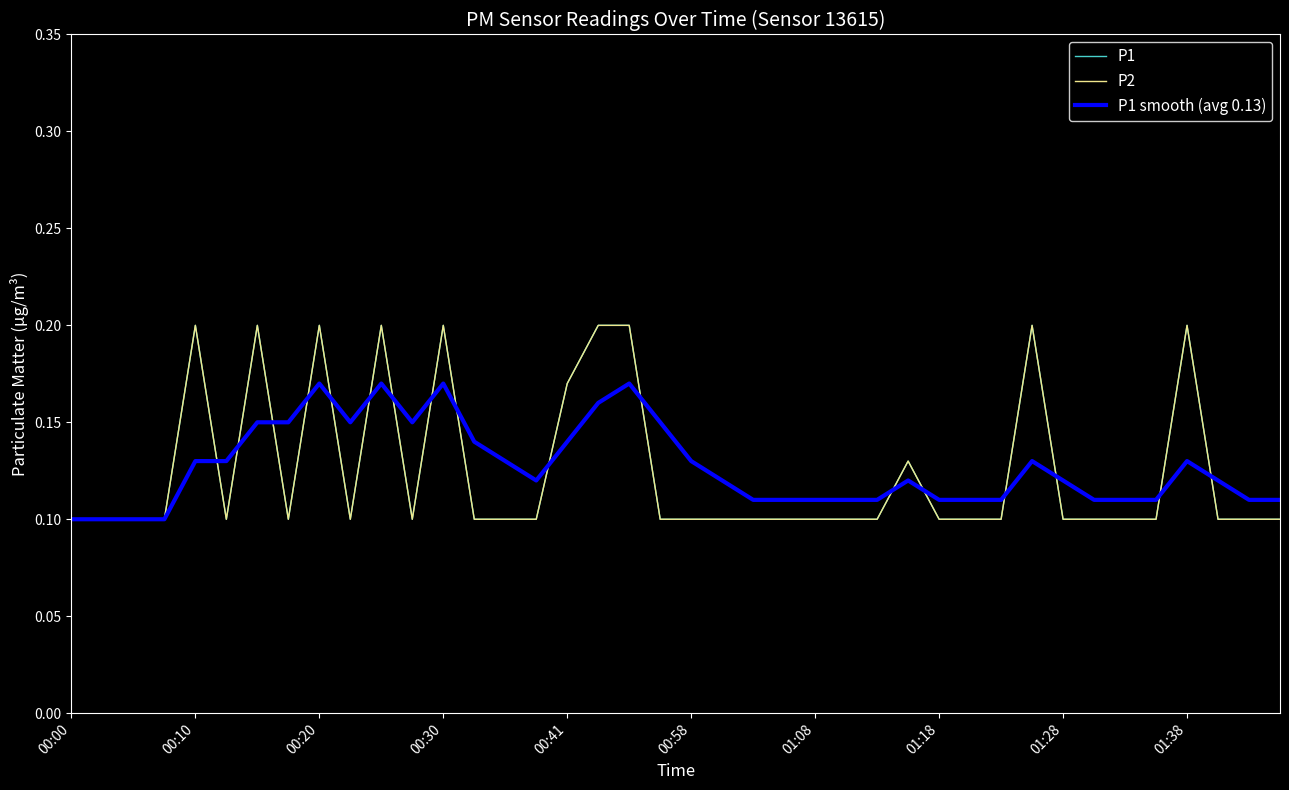

Is this an area chart (filled region under the line)?

No